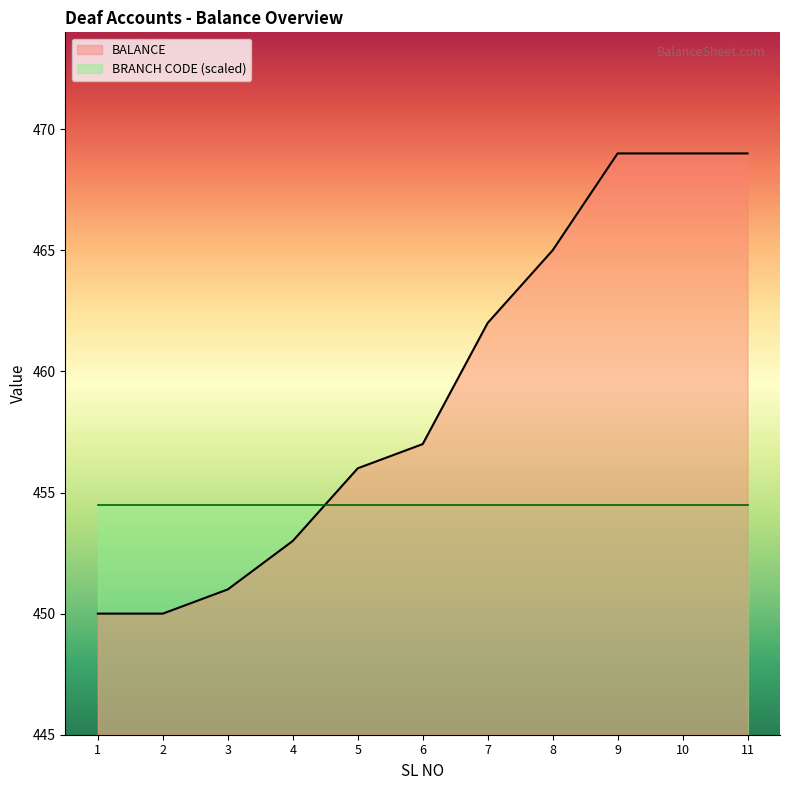

What is the minimum value shown in the chart?

450.0